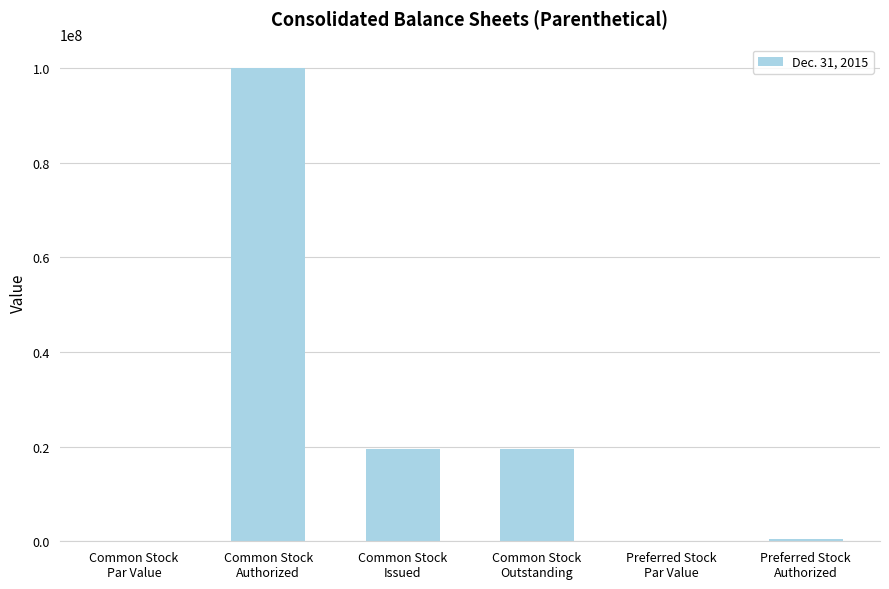

What is the greatest value displayed?

100000000.0